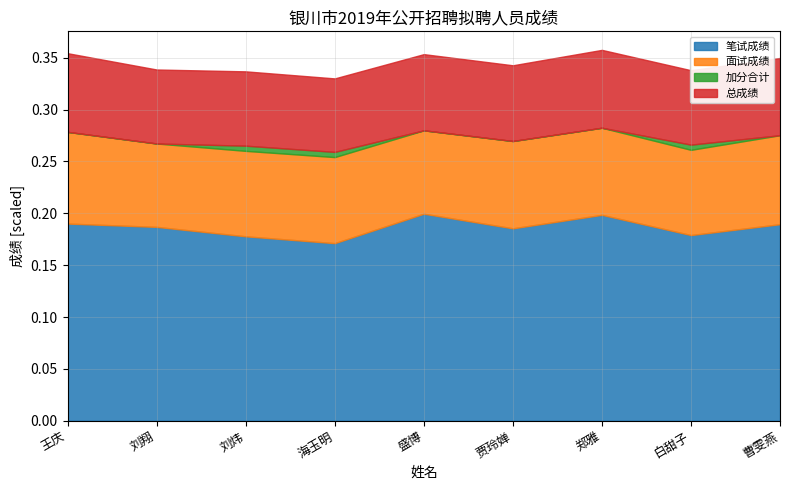

Rank the categories by 加分合计 value from lowest to highest.

王庆, 刘翔, 盛博, 贾玲婵, 郑雅, 曹雯燕, 刘炜, 海玉明, 白甜子